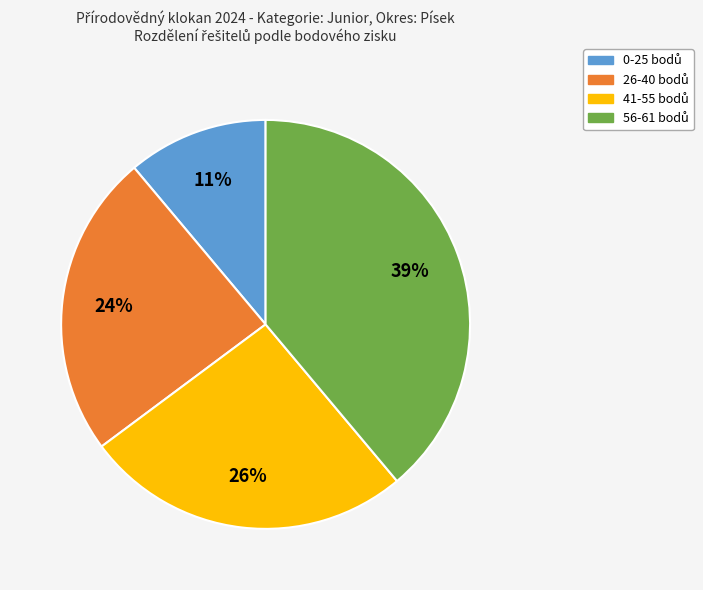

To the nearest percent, what is the average slice percentage?

25%